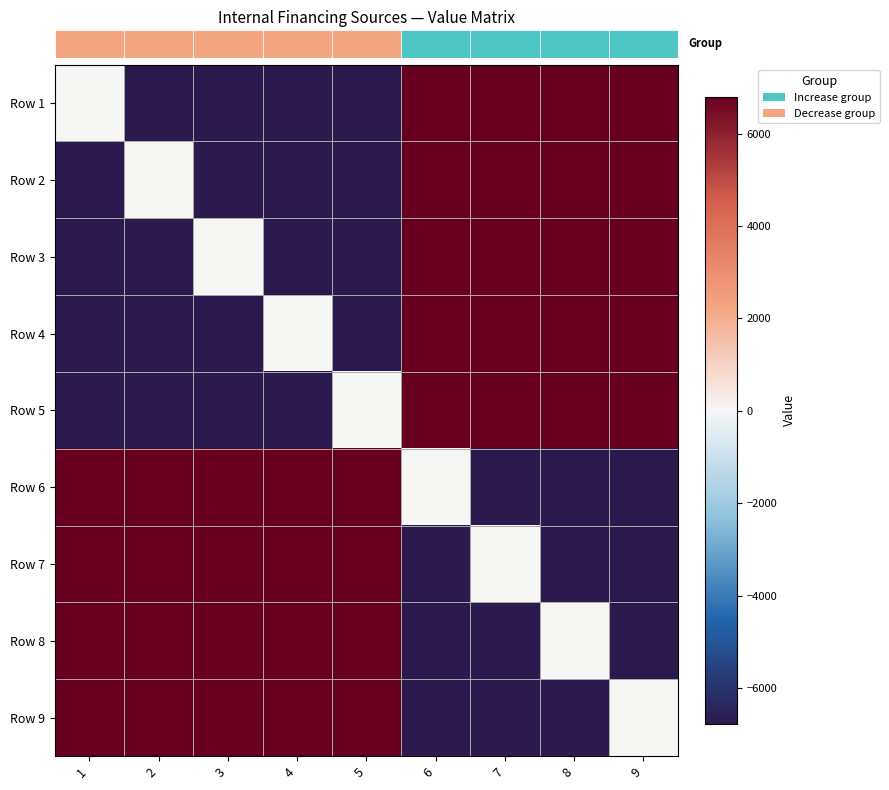

At how many categories does at least one series exceed 1332?

9